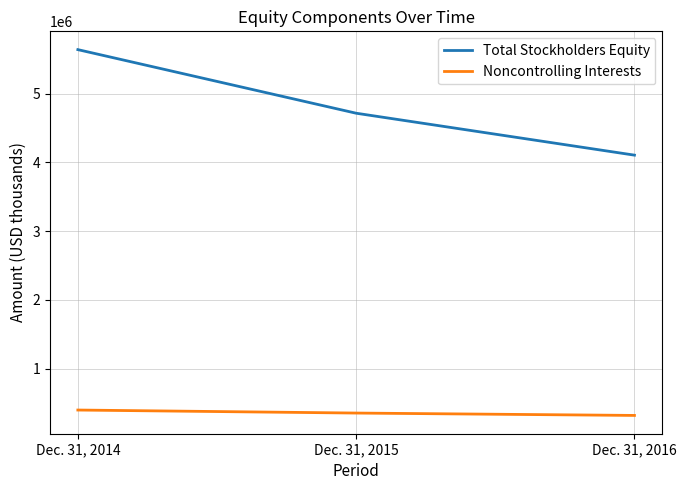

True or false: Noncontrolling Interests has a value of 321281 at Dec. 31, 2016.

True